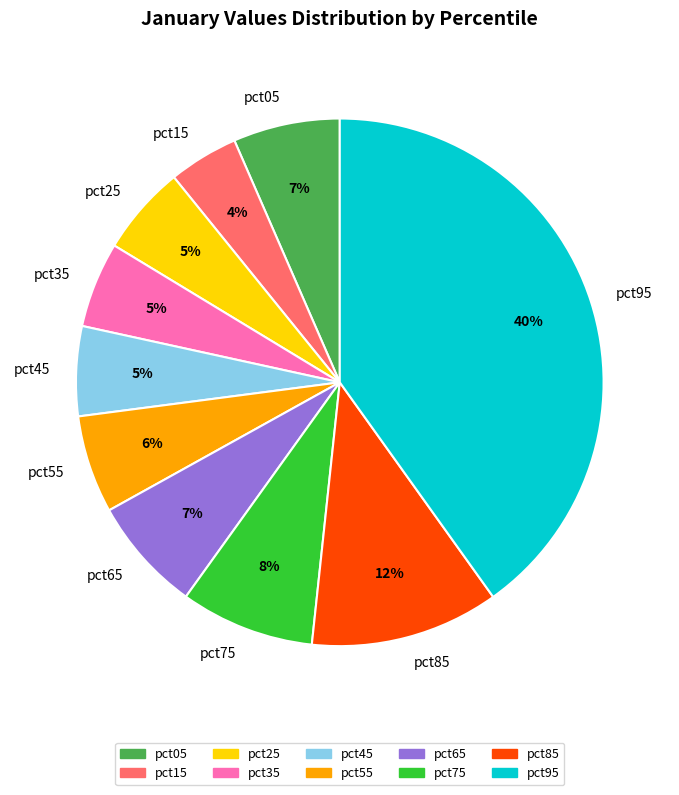

To the nearest percent, what percentage of the pie is pct45?

5%